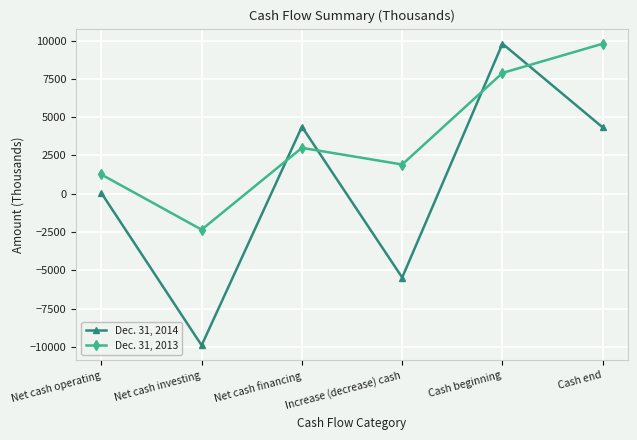

At which label does Dec. 31, 2013 reach its minimum?

Net cash investing